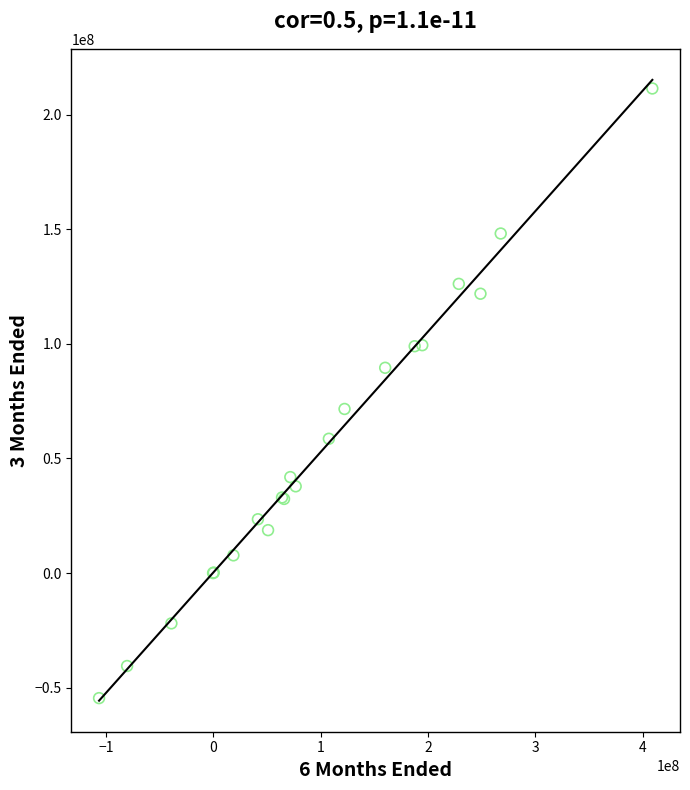

What Y value in the scatter plot is closest to 78456500?

71619000